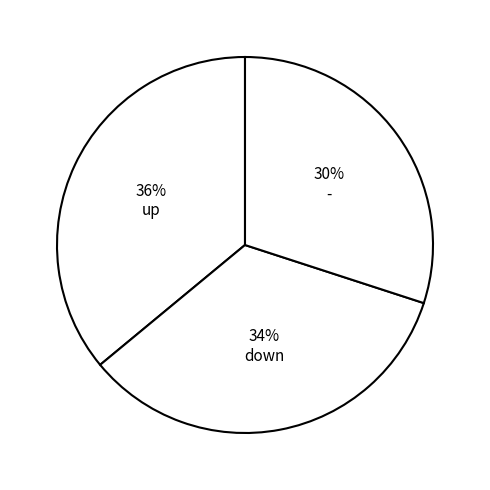

To the nearest percent, what percentage of the pie is -?

30%